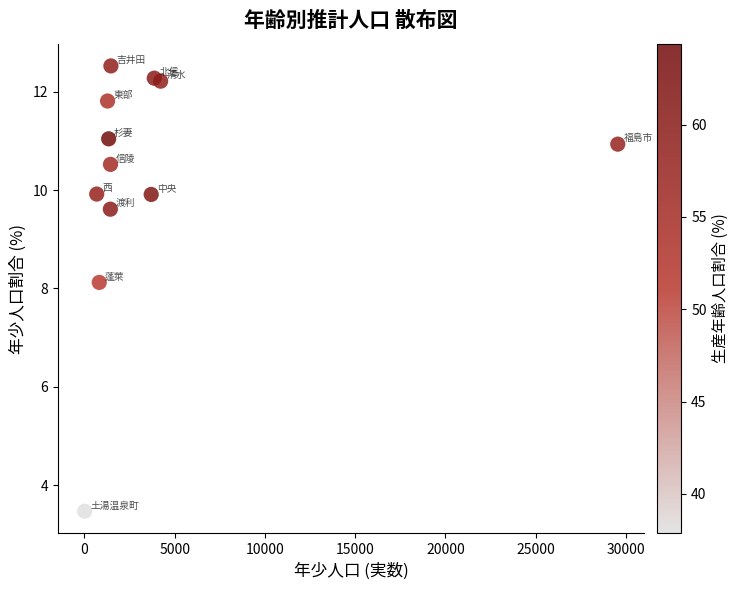

What Y value in the scatter plot is closest to 7?

8.1